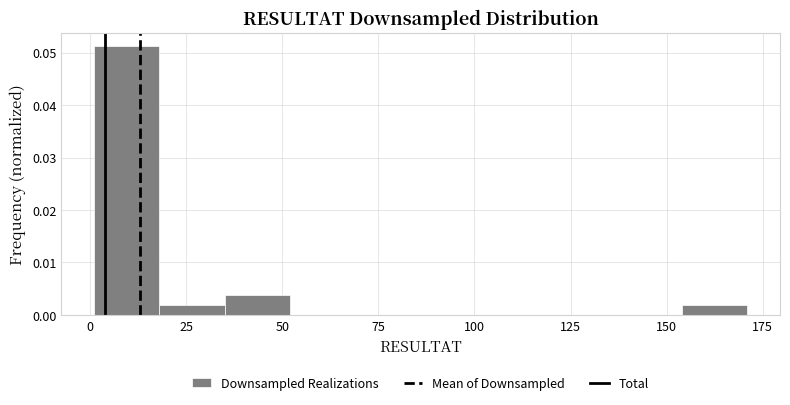

Around what value on the x-axis is the tallest bar? Give the approximate position of its centre, as read against the axis.

10